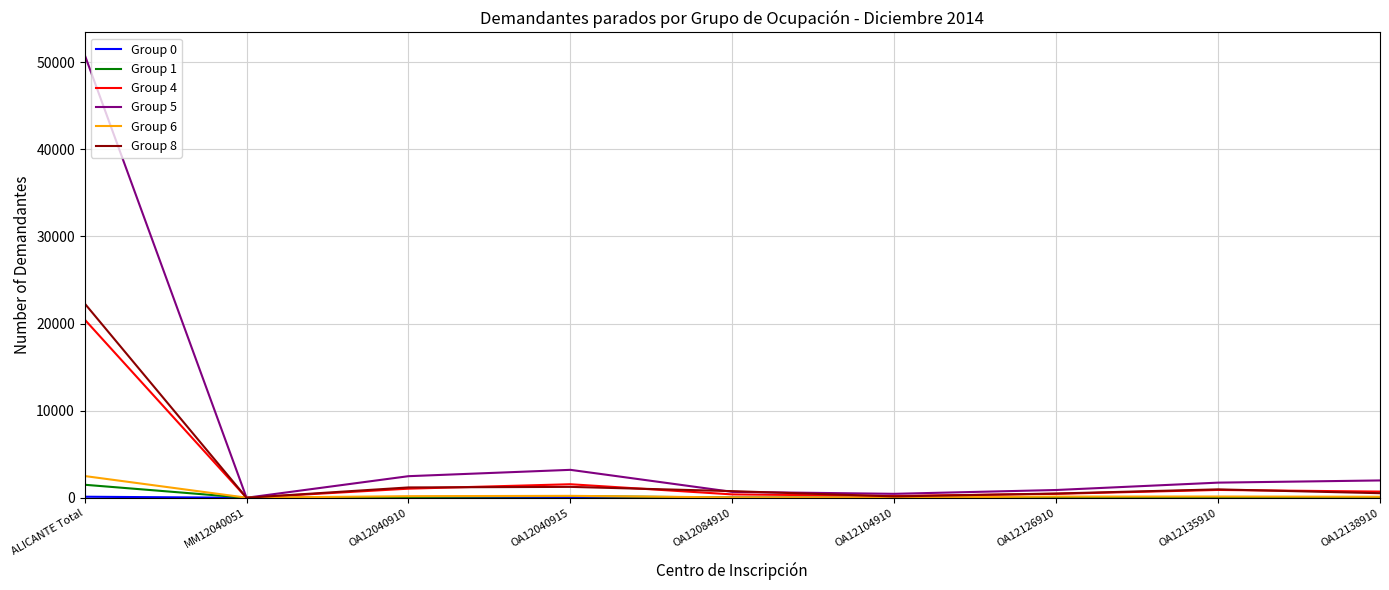

What is the minimum value for Group 5?

5